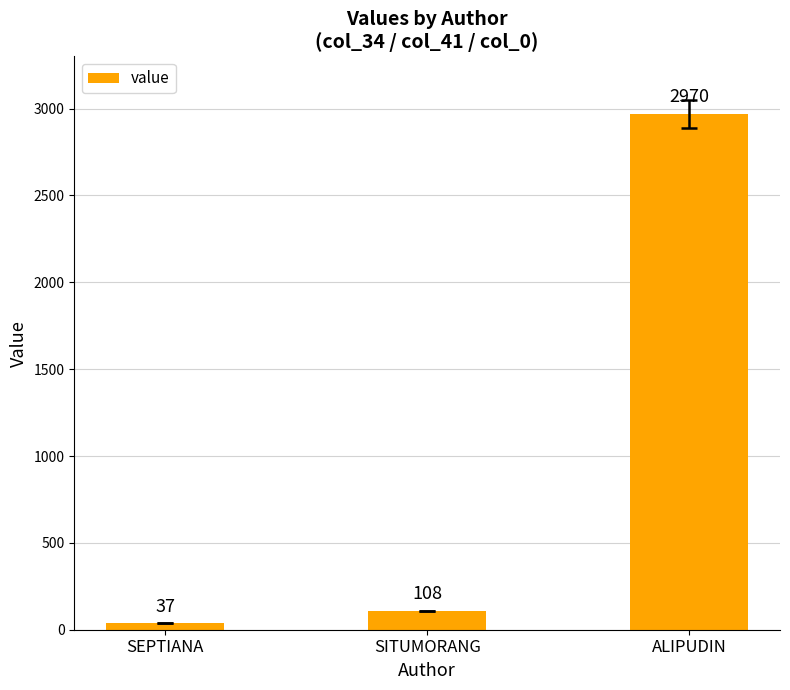

Which category has the lowest value across all series?

SEPTIANA